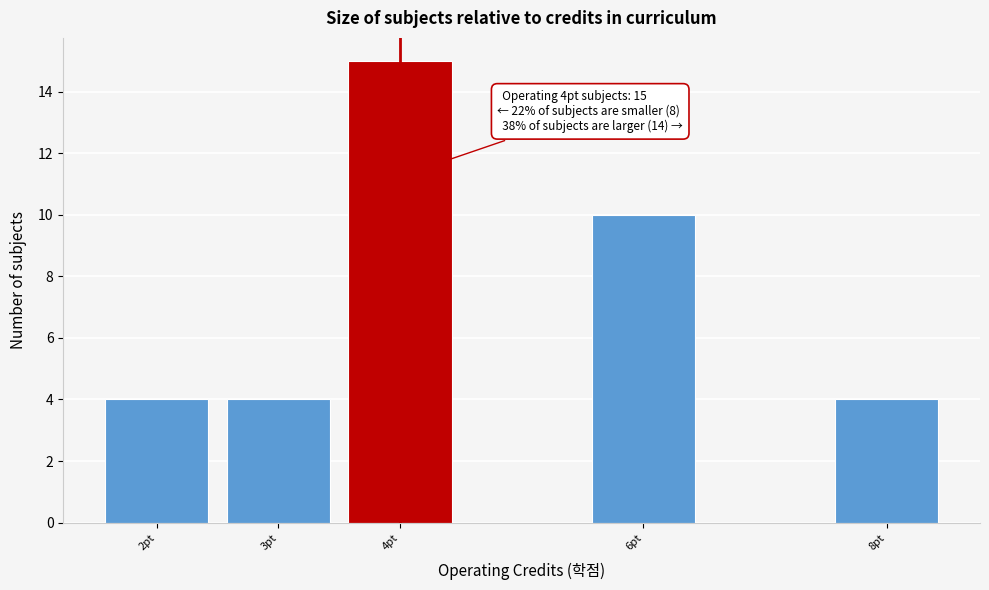

Reading right to left, transcribe all the data shown in this chart.

8pt=4	6pt=10	4pt=15	3pt=4	2pt=4